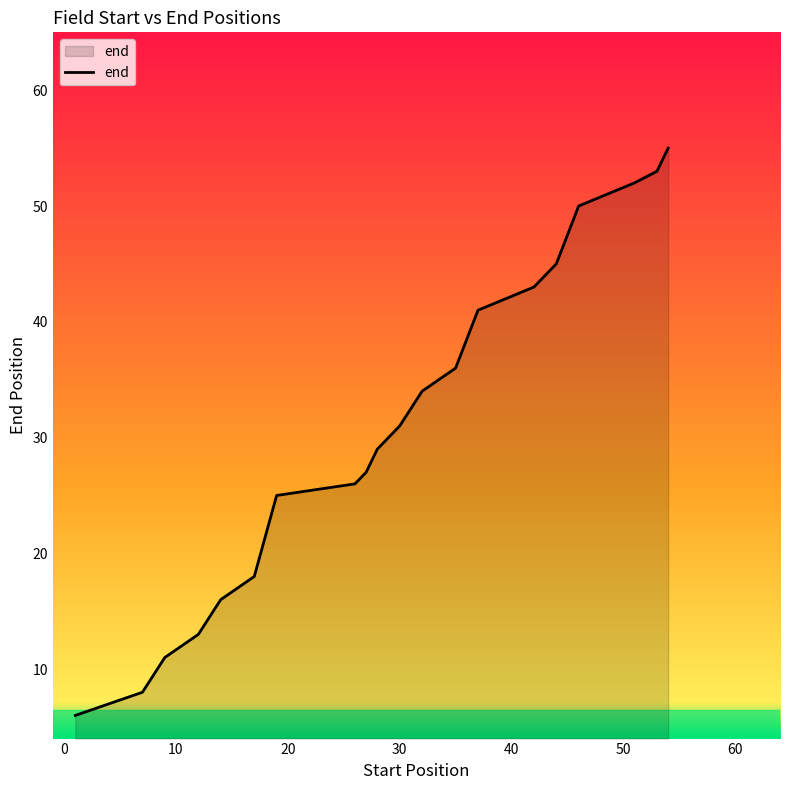

What is the greatest value displayed?

55